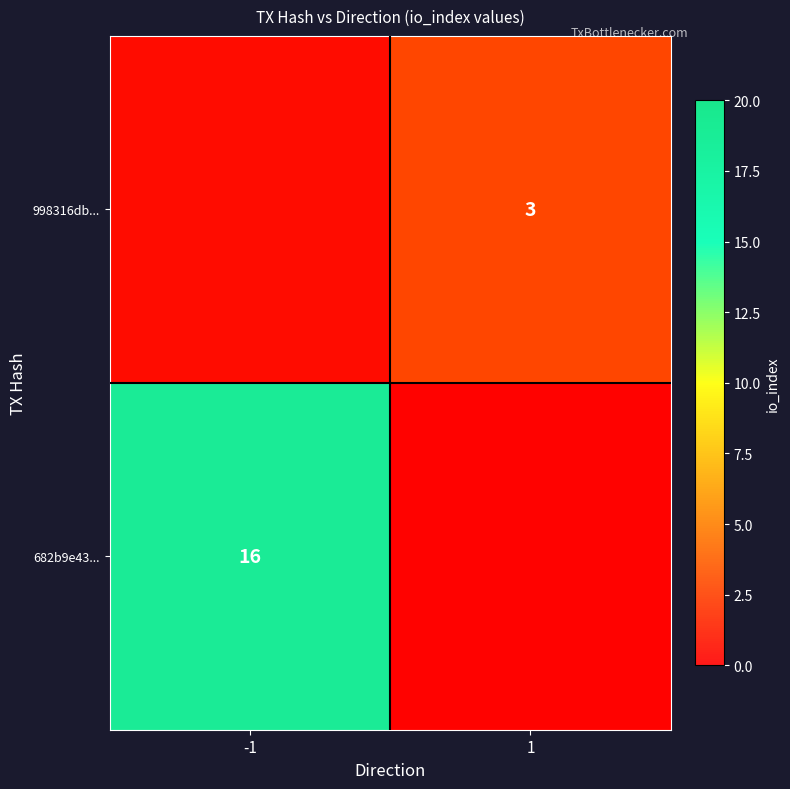

How many data points in 998316db... are less than 3?

1